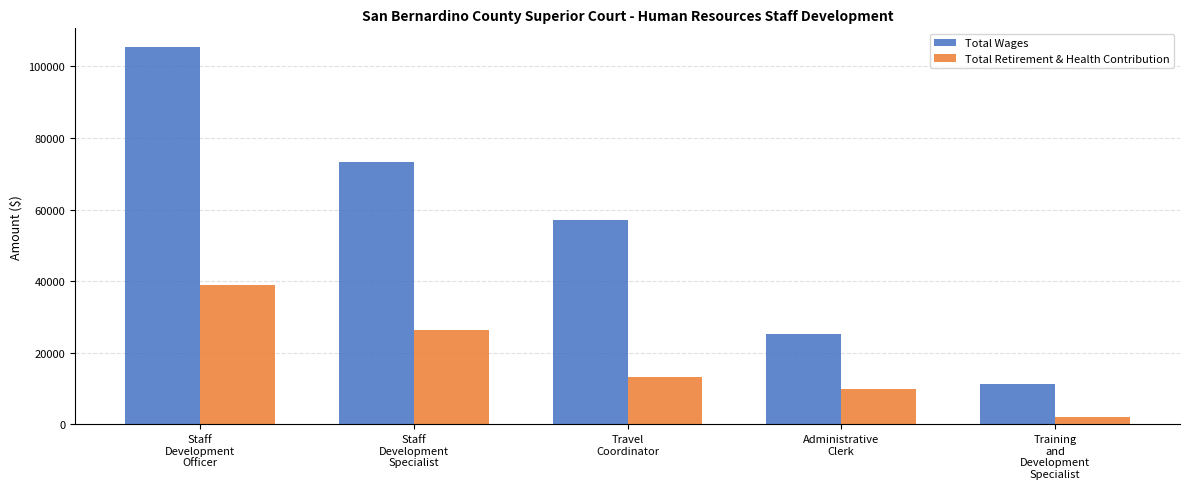

What is the minimum value for Total Wages?

11378